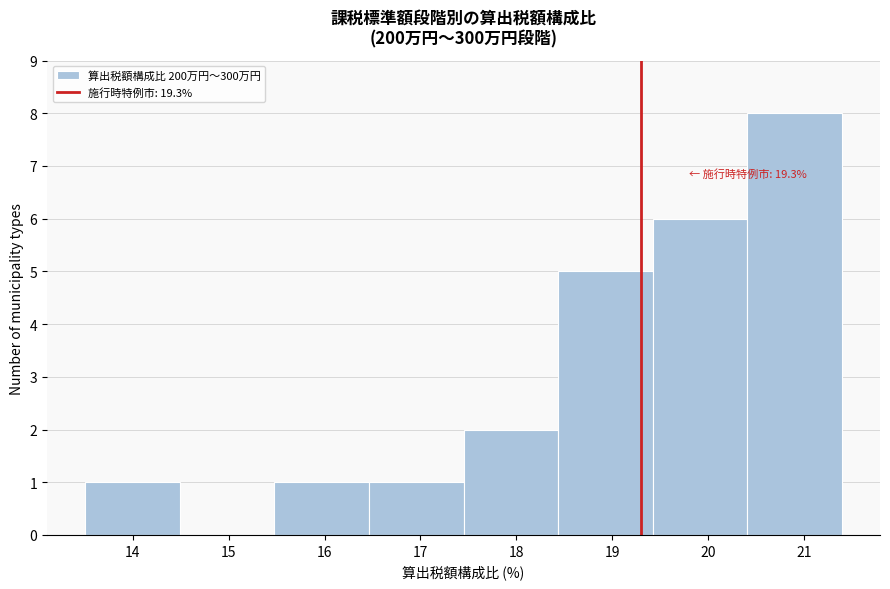

Over which range of the x-axis is the bar tallest?

20.4 to 21.4